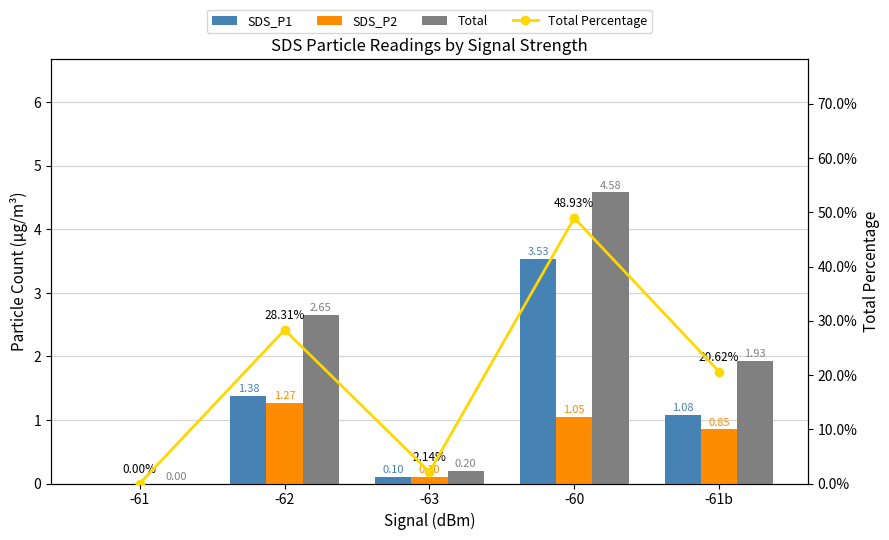

What is the difference between the SDS_P2 values at -62 and -61b?

0.4